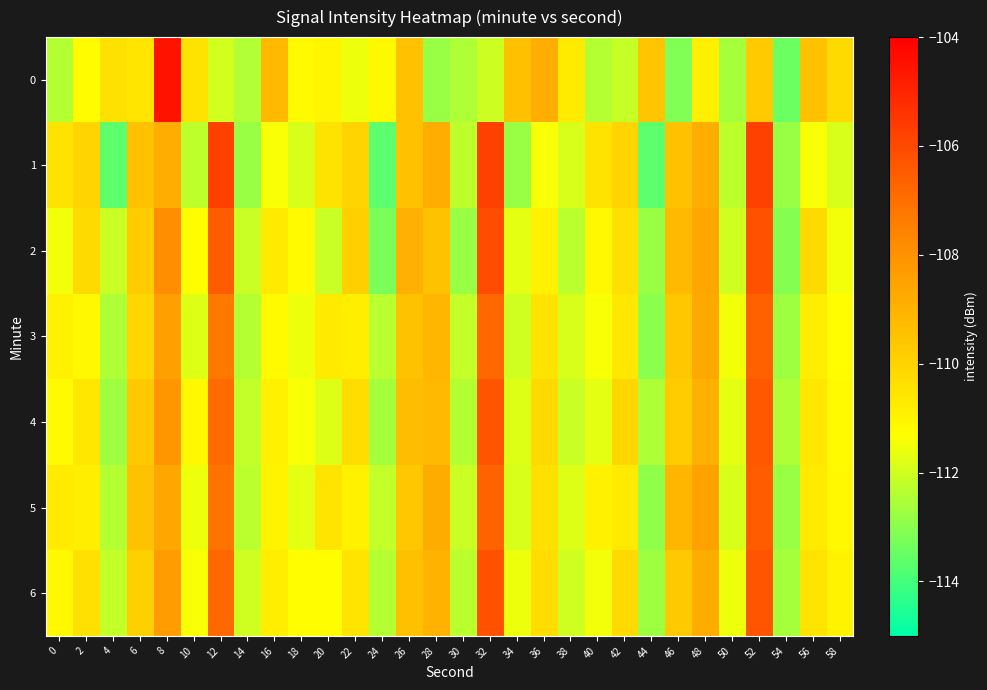

List the series in order of their peak value, lowest first.

3, 5, 4, 6, 2, 1, 0